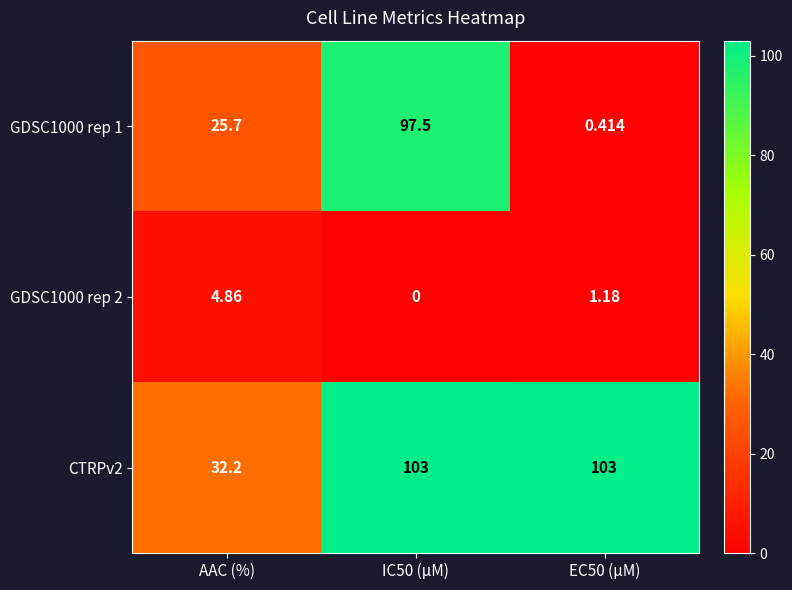

At which label does CTRPv2 reach its minimum?

AAC (%)